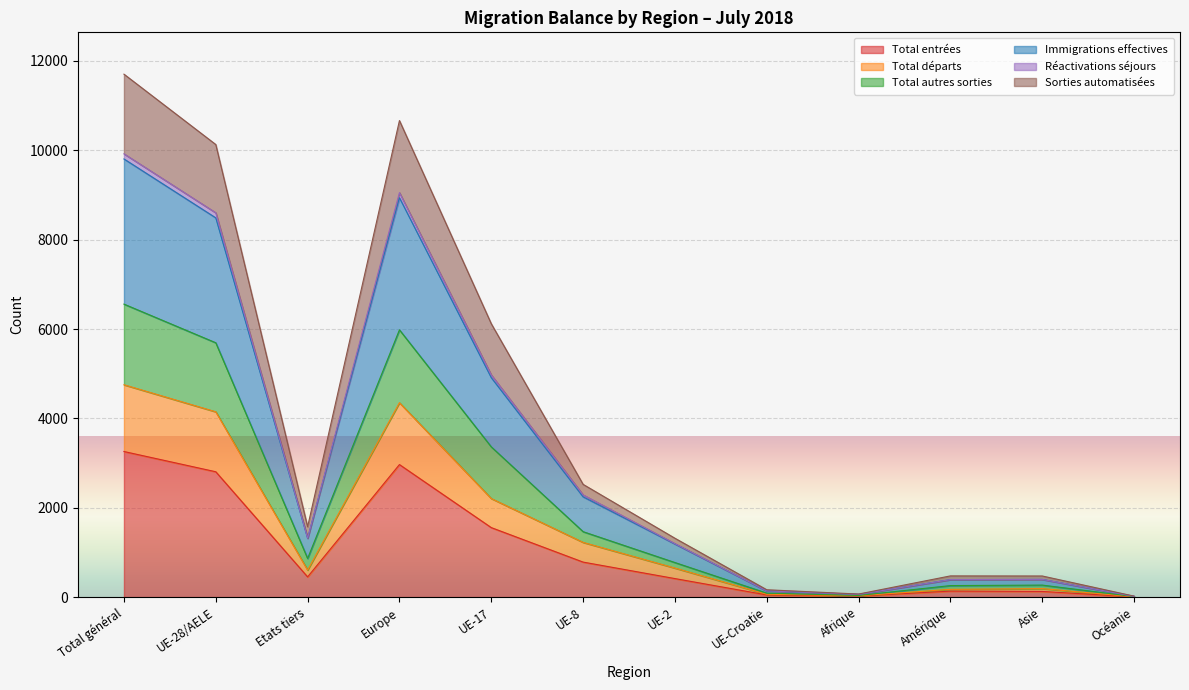

What is the label of the 8th point from the right?

UE-17